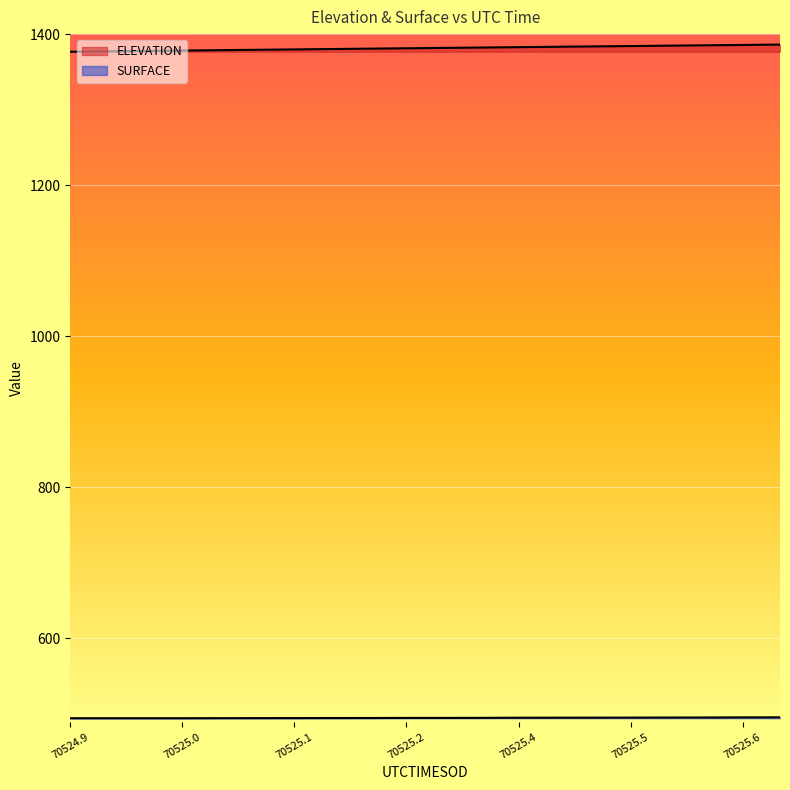

At how many categories does at least one series exceed 494?

20